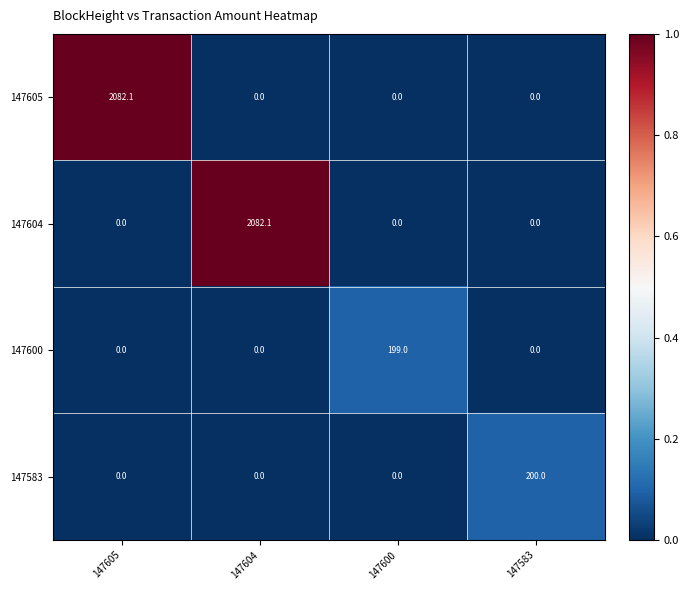

What is the total value across all series at 147583?

200.0